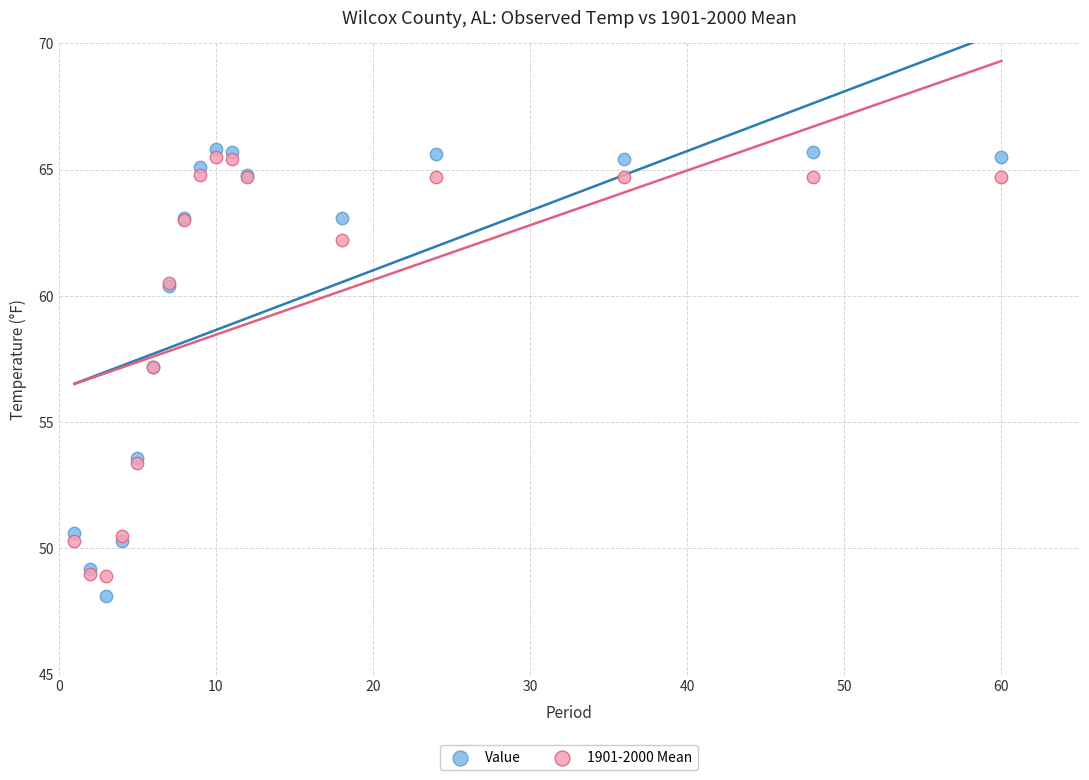

Which series contains the highest Y value?

Value